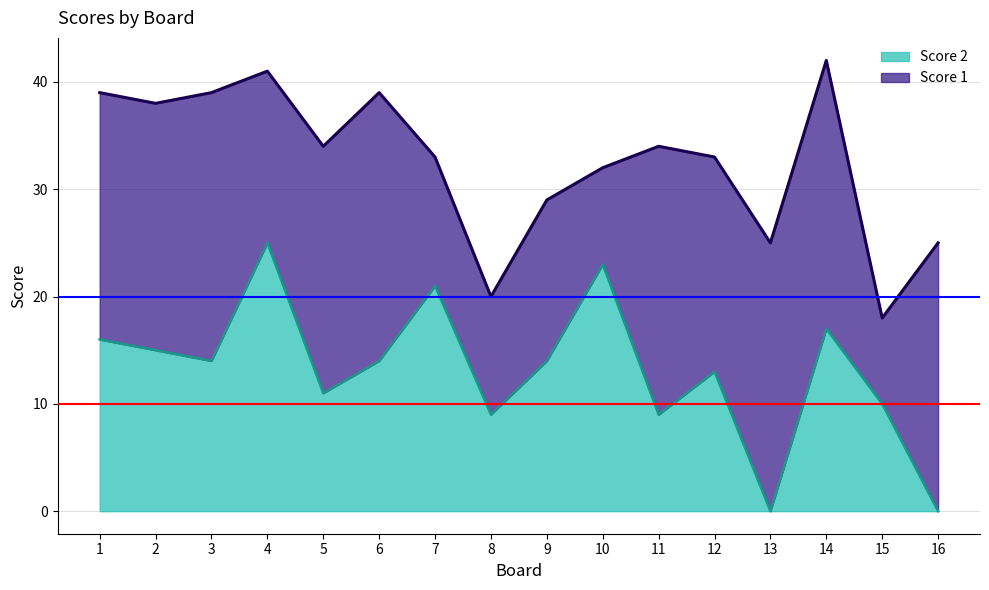

Reading left to right, list all the values displayed in this chart.

16	15	14	25	11	14	21	9	14	23	9	13	0	17	10	0